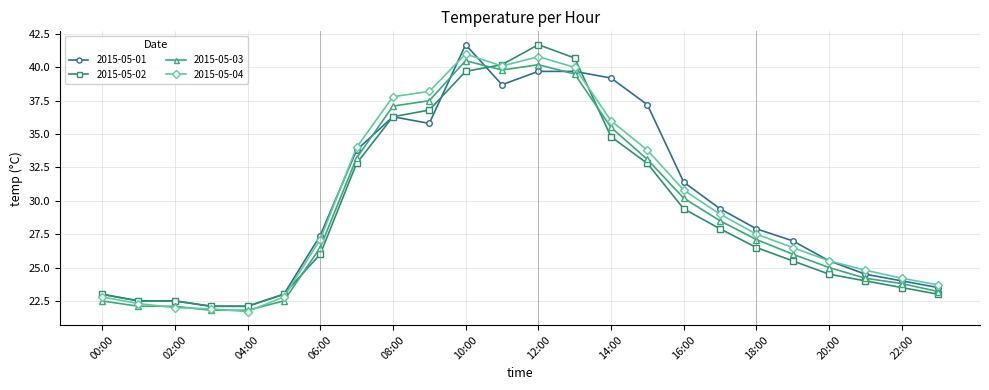

True or false: 2015-05-03 has more than 0 points higher than both neighbors.

True